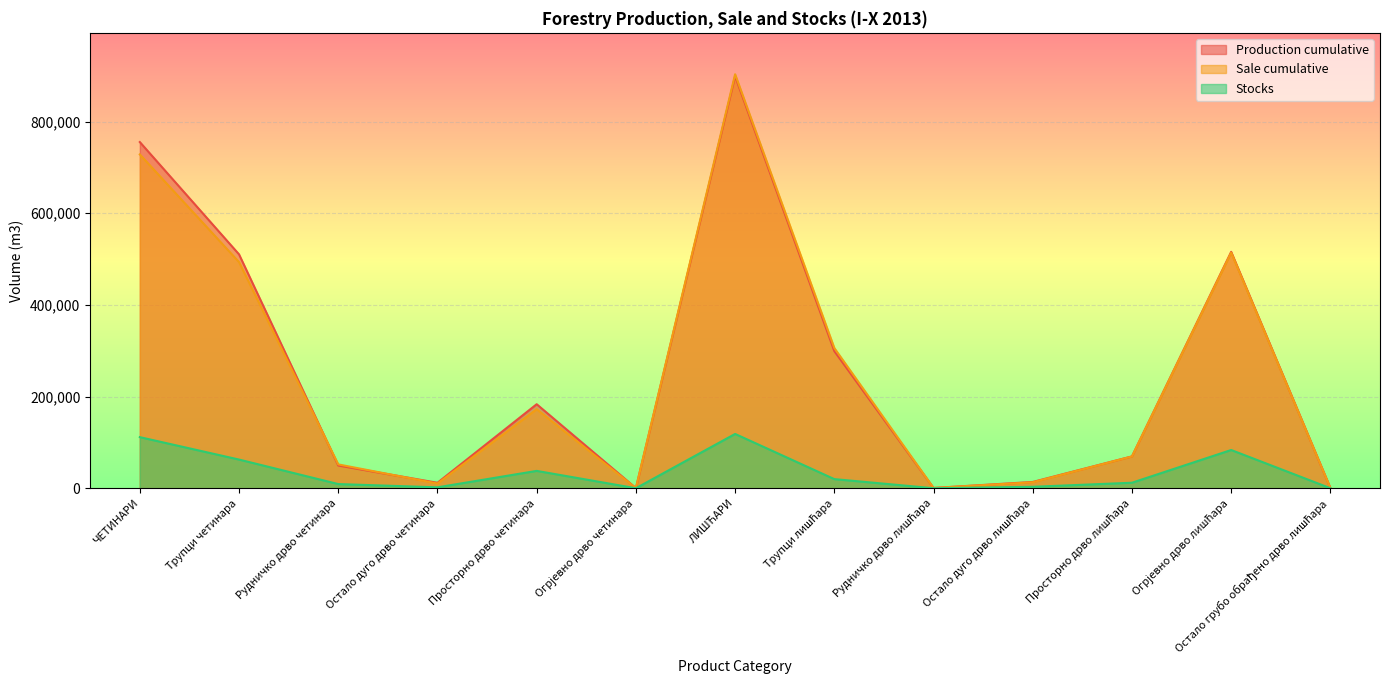

Rank the categories by Sale cumulative value from lowest to highest.

Огрјевно дрво четинара, Остало грубо обрађено дрво лишћара, Рудничко дрво лишћара, Остало дуго дрво четинара, Остало дуго дрво лишћара, Рудничко дрво четинара, Просторно дрво лишћара, Просторно дрво четинара, Трупци лишћара, Трупци четинара, Огрјевно дрво лишћара, ЧЕТИНАРИ, ЛИШЋАРИ